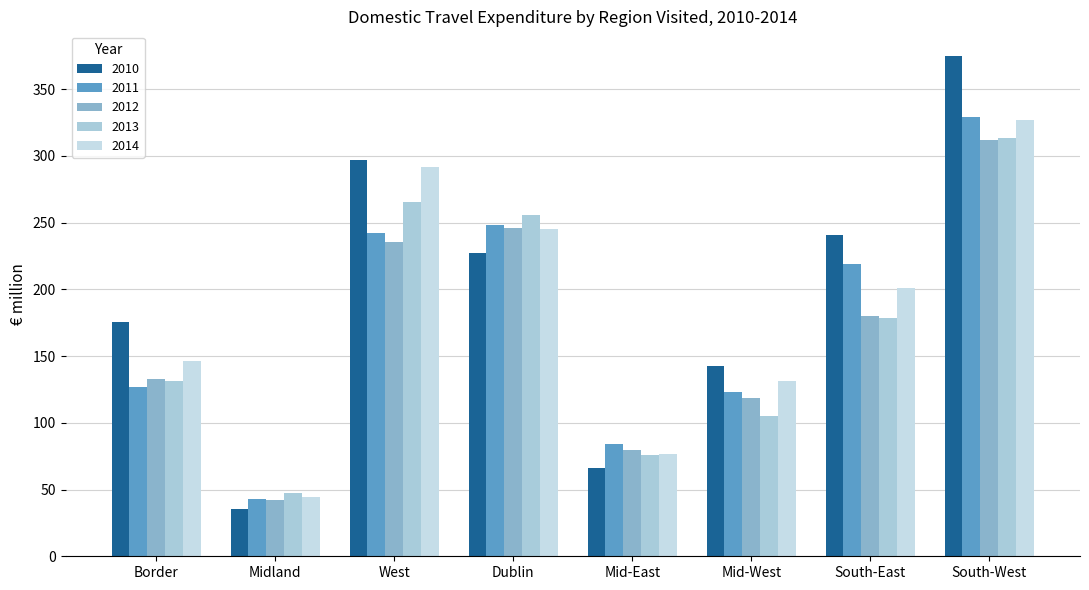

Is the value of 2012 at Midland greater than the value of 2010 at South-East?

No